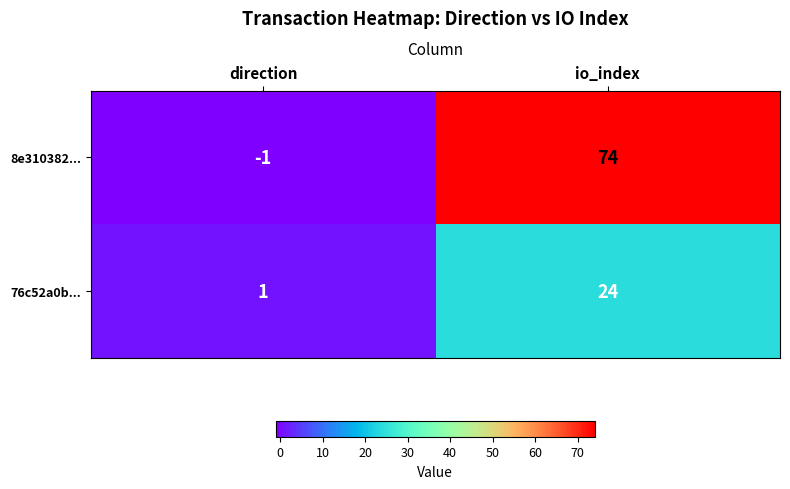

The 76c52a0b... series shows 1 at direction. True or false?

True